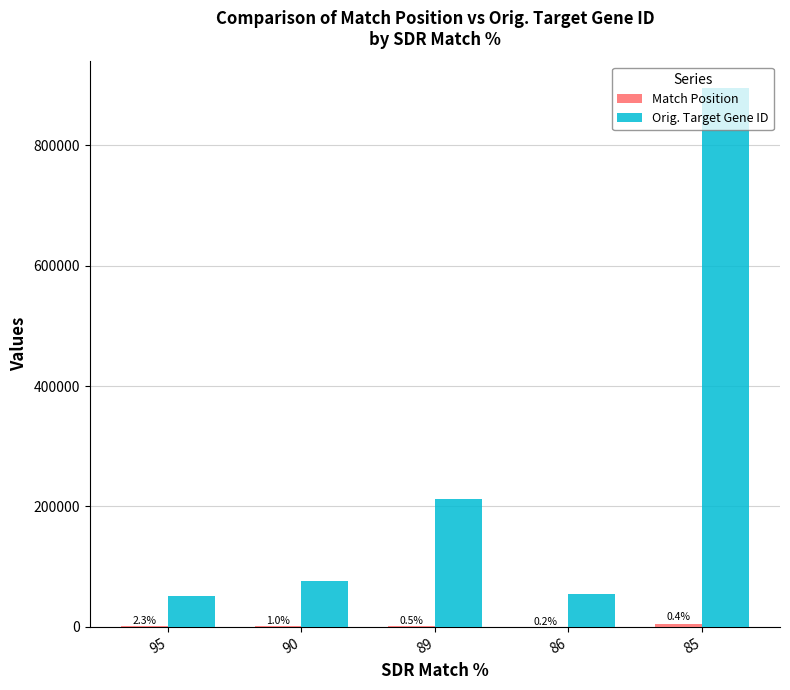

At which label is Match Position closest to 2039?

95